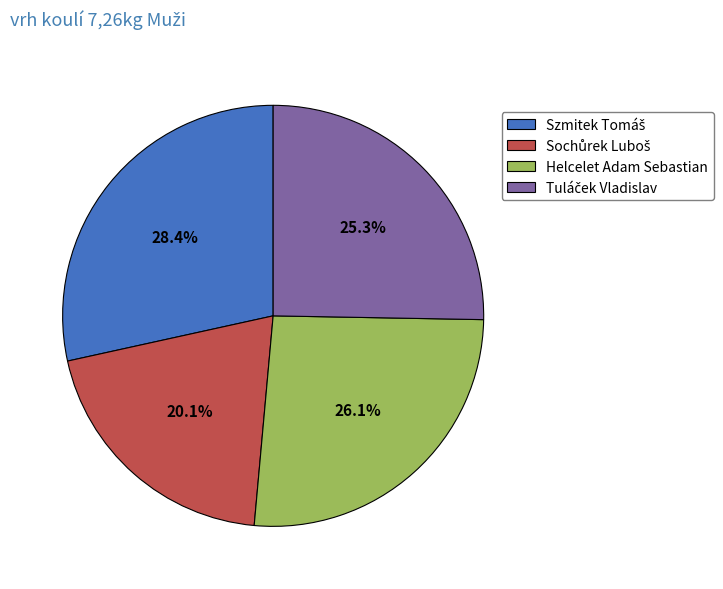

What percentage is NOT represented by Helcelet Adam Sebastian?

73.9%